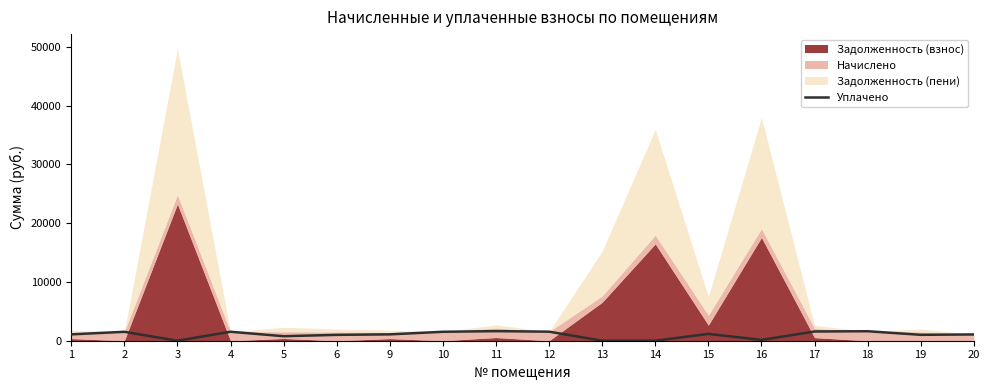

Between 4 and 11, which is larger?

11